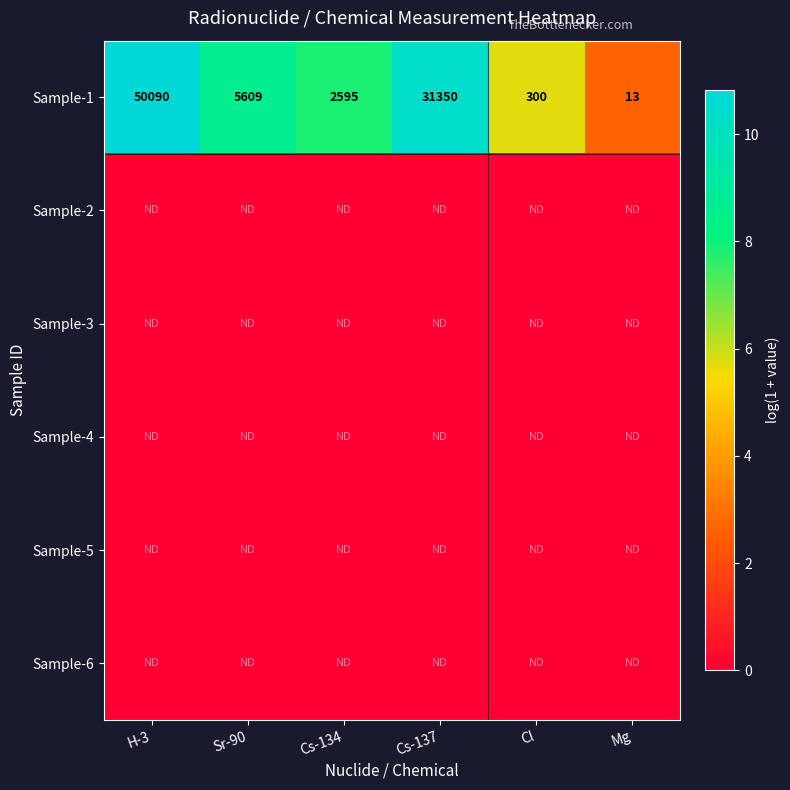

List the labels in order of Sample-1 value, smallest first.

Mg, Cl, Cs-134, Sr-90, Cs-137, H-3